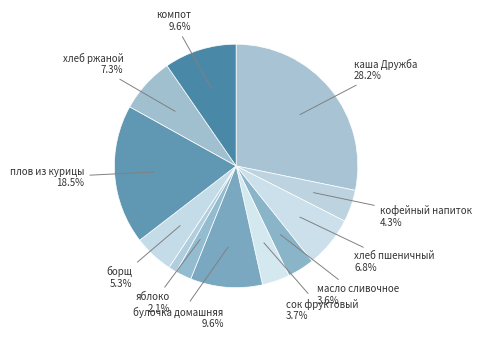

How many slices are in this pie chart?

12